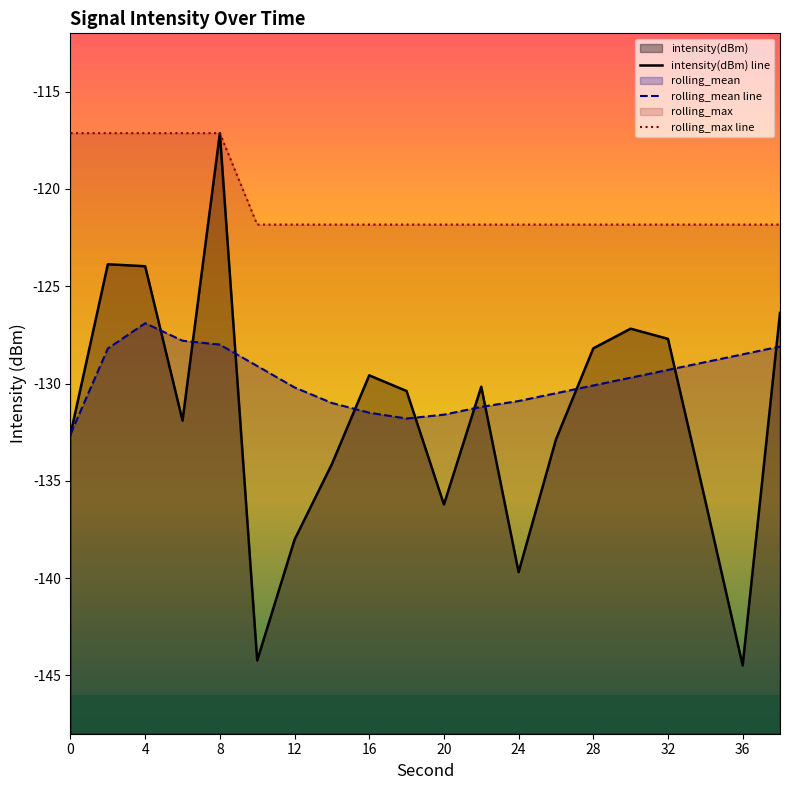

Reading left to right, list all the values displayed in this chart.

intensity(dBm) line: -132.6	-123.9	-124.0	-131.9	-117.1	-144.2	-138.0	-134.1	-129.6	-130.4	-136.2	-130.2	-139.7	-132.9	-128.2	-127.2	-127.7	-136.0	-144.5	-126.4
rolling_mean line: -132.6	-128.2	-126.9	-127.8	-128.0	-129.1	-130.2	-131.0	-131.5	-131.8	-131.6	-131.2	-130.9	-130.5	-130.1	-129.7	-129.3	-128.9	-128.5	-128.1
rolling_max line: -117.1	-117.1	-117.1	-117.1	-117.1	-121.8	-121.8	-121.8	-121.8	-121.8	-121.8	-121.8	-121.8	-121.8	-121.8	-121.8	-121.8	-121.8	-121.8	-121.8